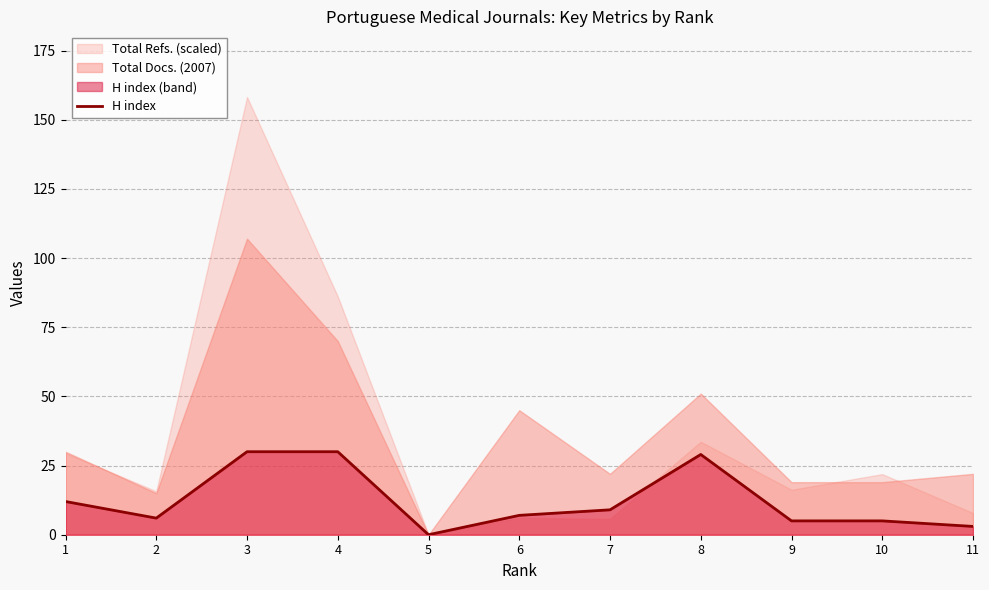

What is the ratio of the value at 9 to the value at 3?

0.2